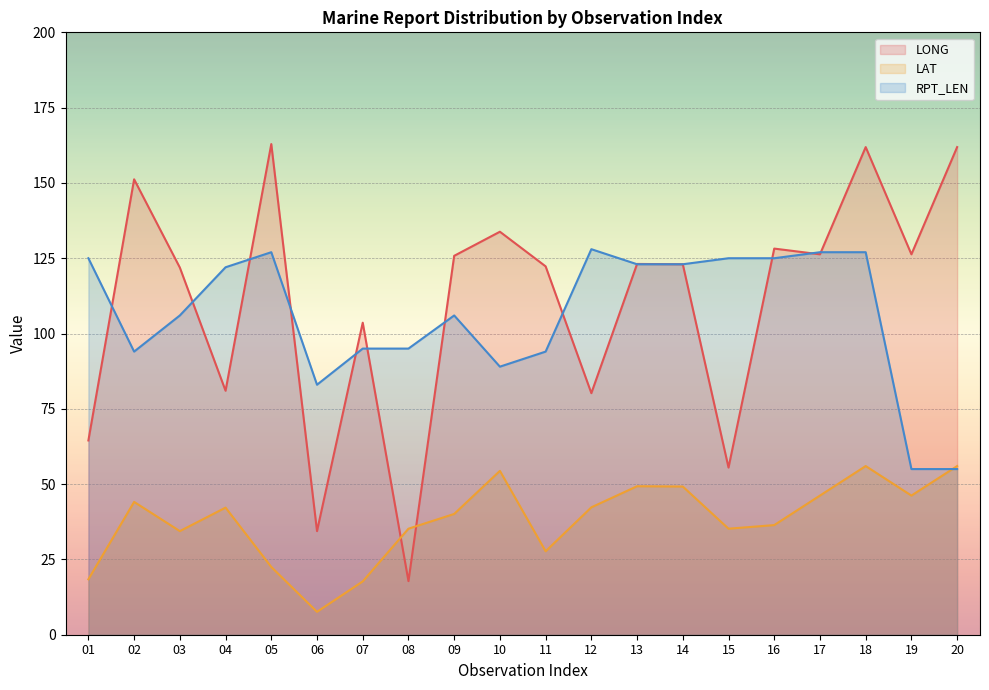

Reading left to right, transcribe all the data shown in this chart.

LONG: 64.5	151.2	121.9	81.0	162.9	34.4	103.6	17.8	125.8	133.8	122.3	80.2	123.1	123.0	55.5	128.2	126.3	161.9	126.3	161.9
LAT: 18.4	44.1	34.4	42.2	22.5	7.6	17.7	35.2	40.1	54.4	27.7	42.3	49.3	49.2	35.2	36.4	46.2	56.0	46.2	56.0
RPT_LEN: 125.0	94.0	106.0	122.0	127.0	83.0	95.0	95.0	106.0	89.0	94.0	128.0	123.0	123.0	125.0	125.0	127.0	127.0	55.0	55.0